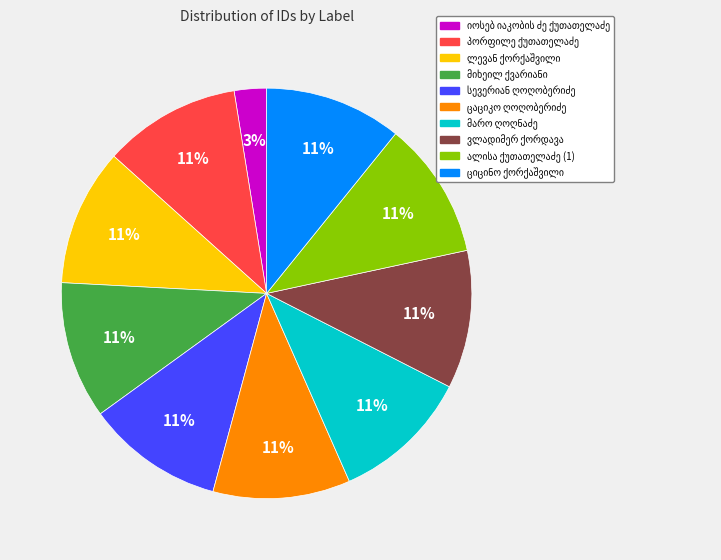

Is there any slice that represents more than half of the pie?

No